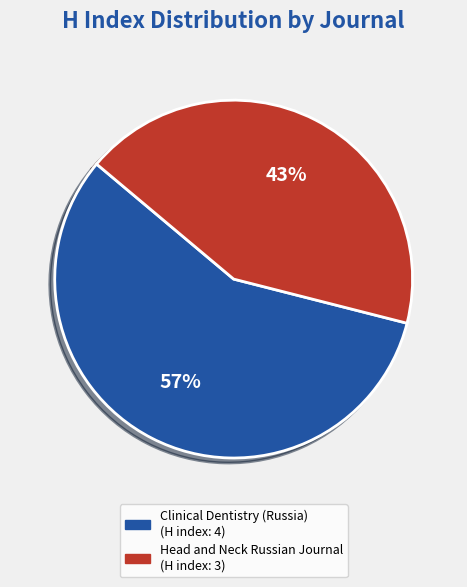

Does Clinical Dentistry (Russia) account for over 50% of the chart?

Yes